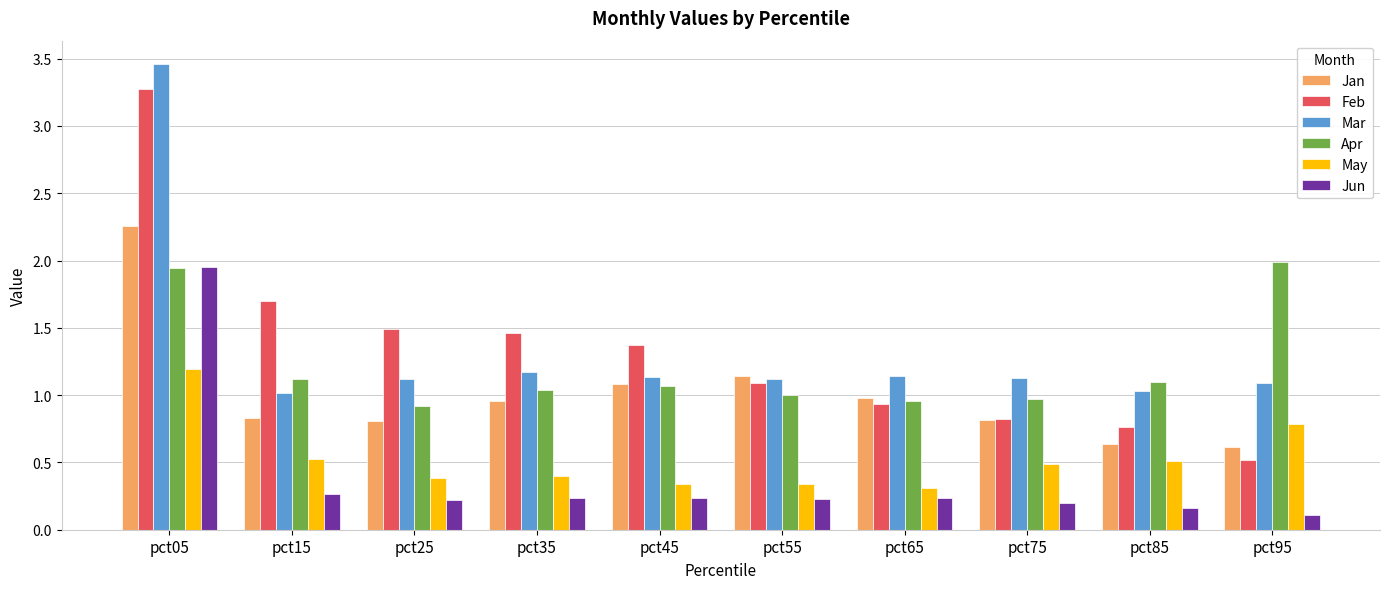

What are all the series names shown in the legend?

Jan, Feb, Mar, Apr, May, Jun